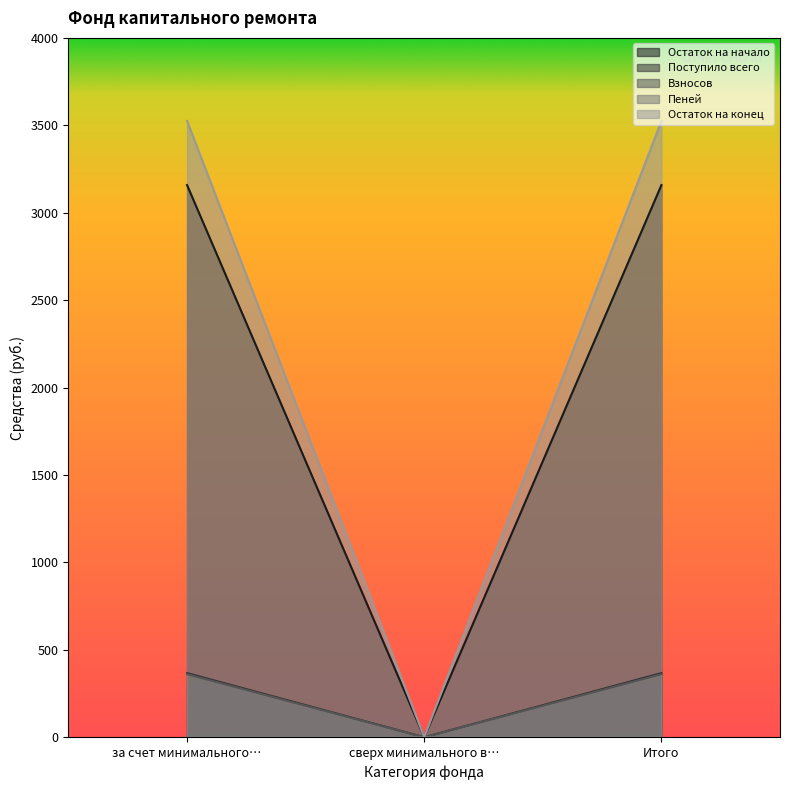

Is the value of Взносов at Итого greater than the value of Поступило всего at Итого?

No